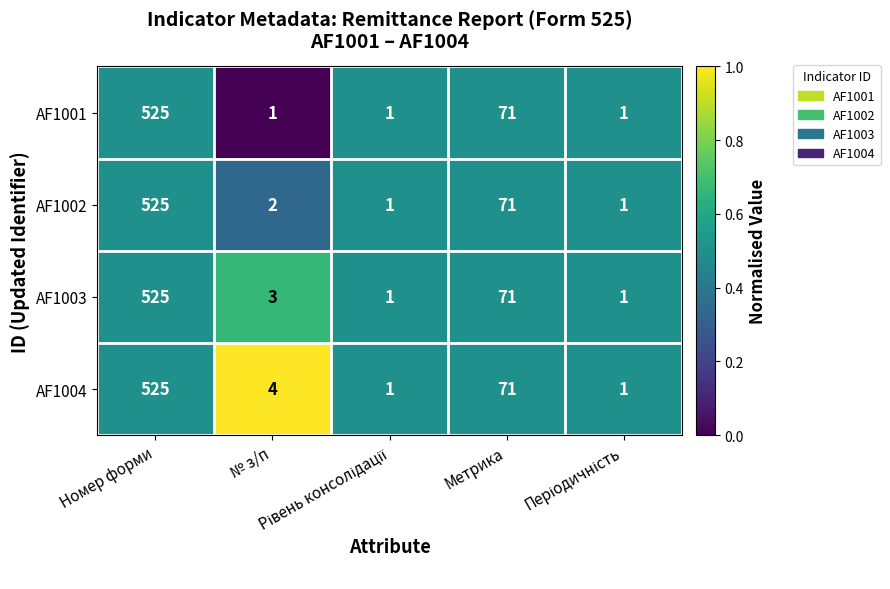

At which category does the chart reach its peak across all series?

Номер форми